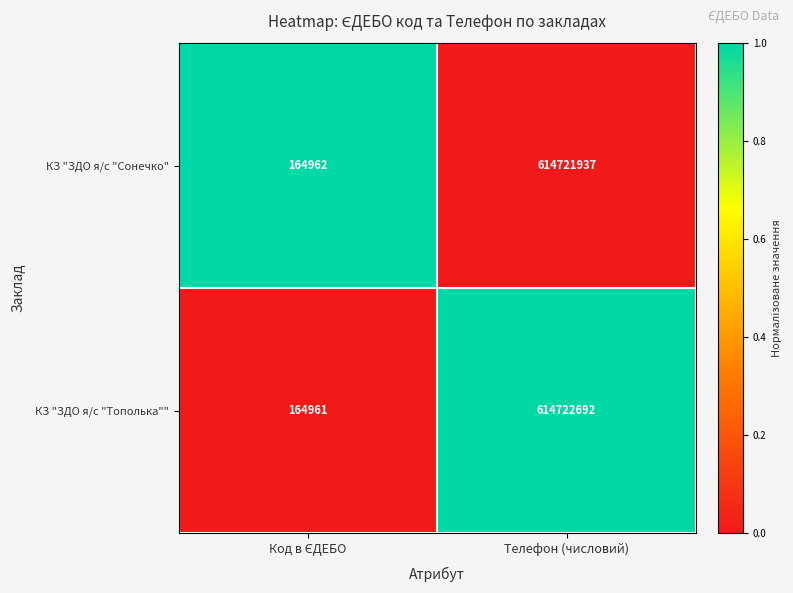

List the series in order of their peak value, lowest first.

КЗ "ЗДО я/с "Сонечко", КЗ "ЗДО я/с "Тополька""